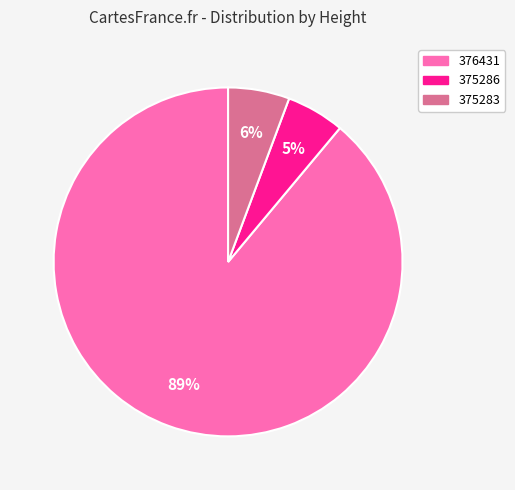

Which has a higher value, 375286 or 376431?

376431